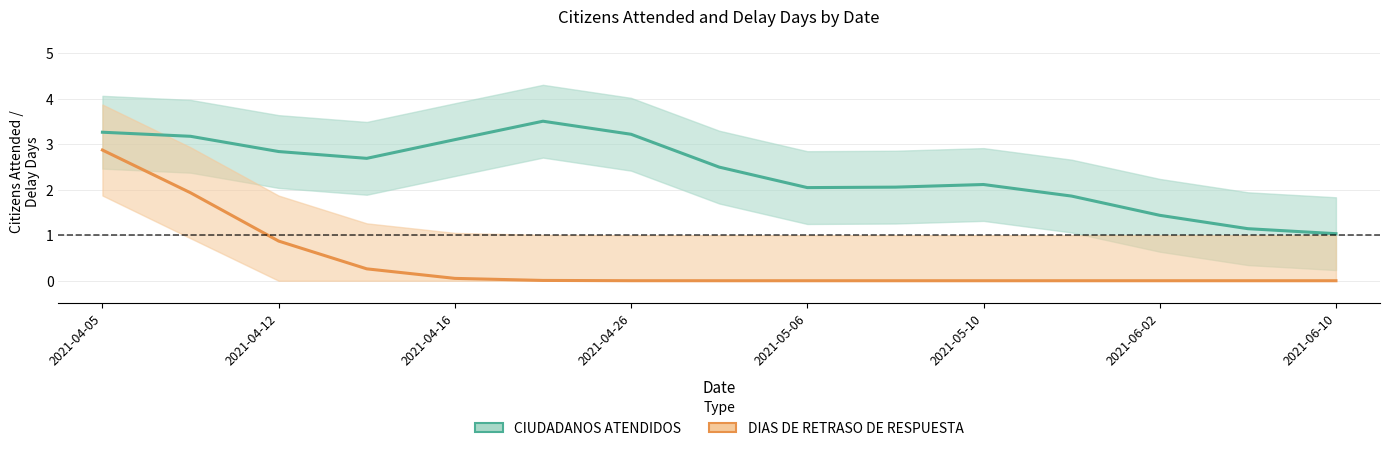

Where is CIUDADANOS ATENDIDOS nearest to the value 2?

2021-05-06